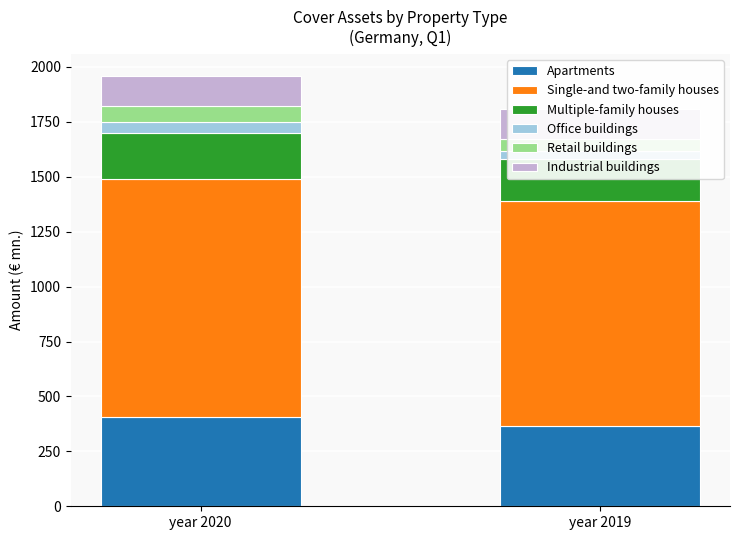

How many bars are there in total?

12